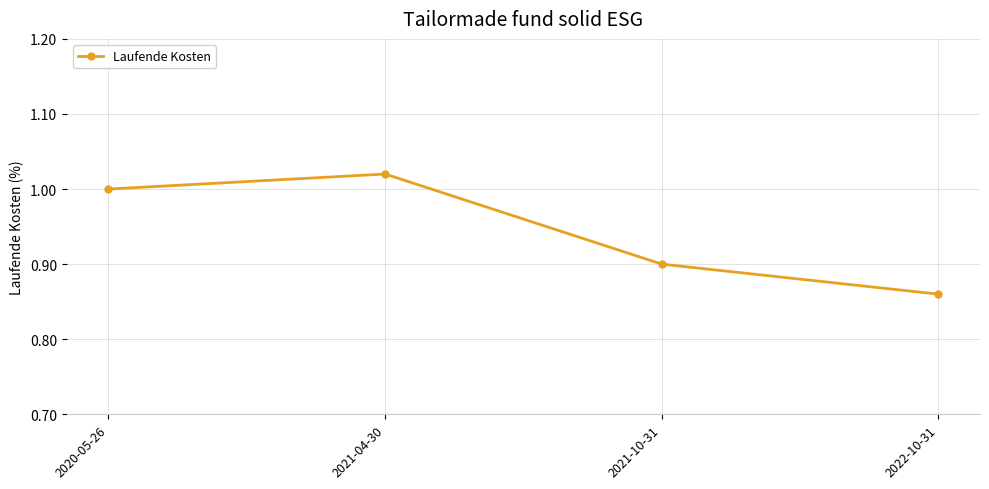

Which category has the lowest value across all series?

2022-10-31